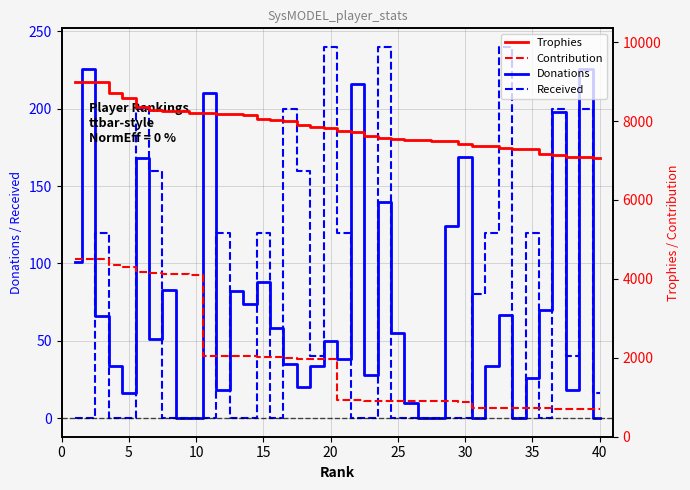

The value of Donations at 10 is 0. True or false?

True